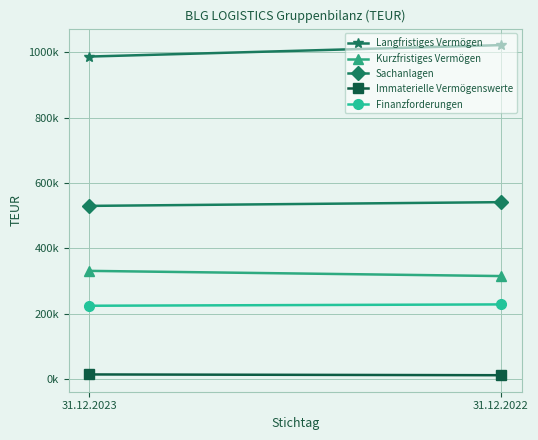

What is the difference between the highest and lowest values at 31.12.2022?

1009987